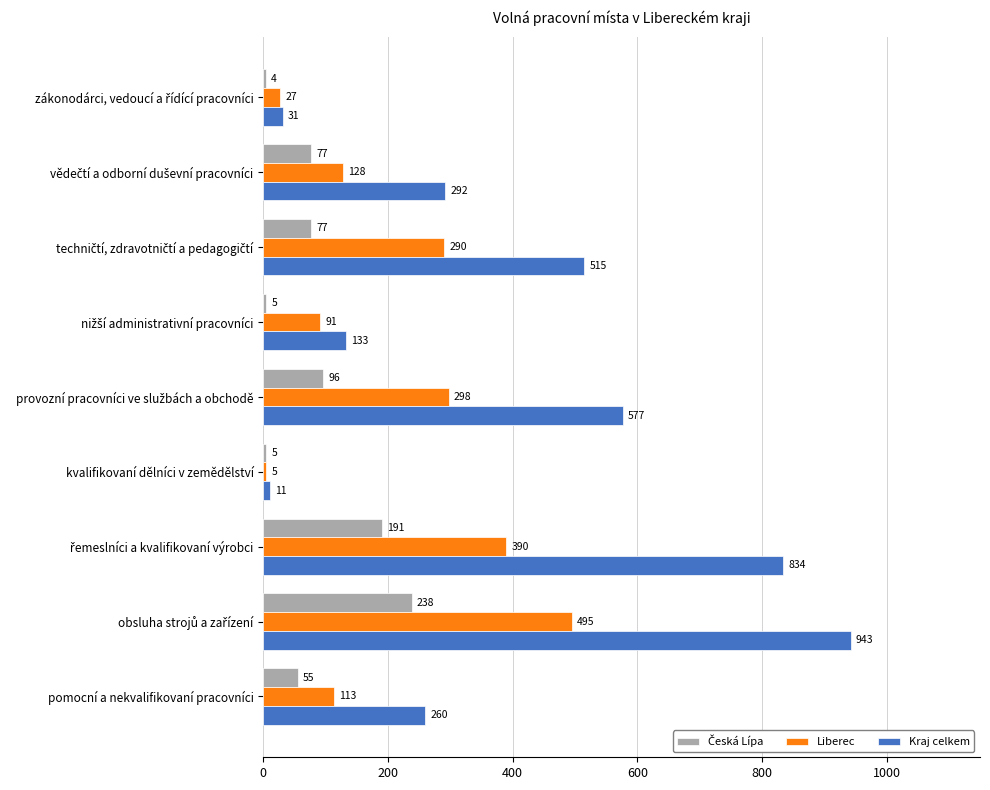

What is the minimum value for Kraj celkem?

11